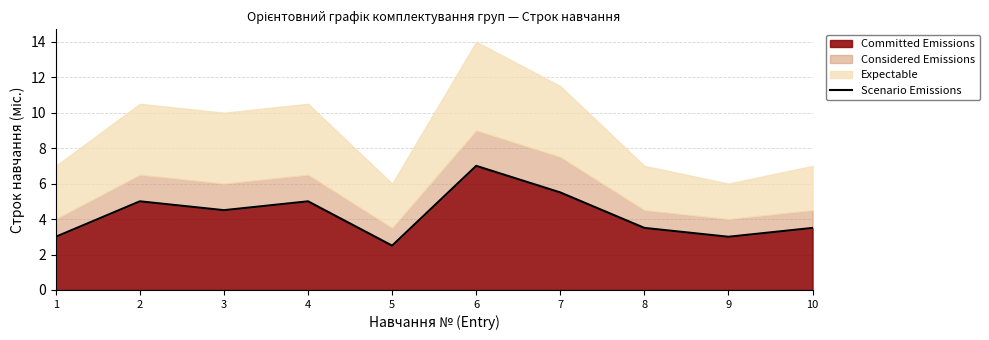

The chart shows a value of 3.5 at 8. True or false?

True